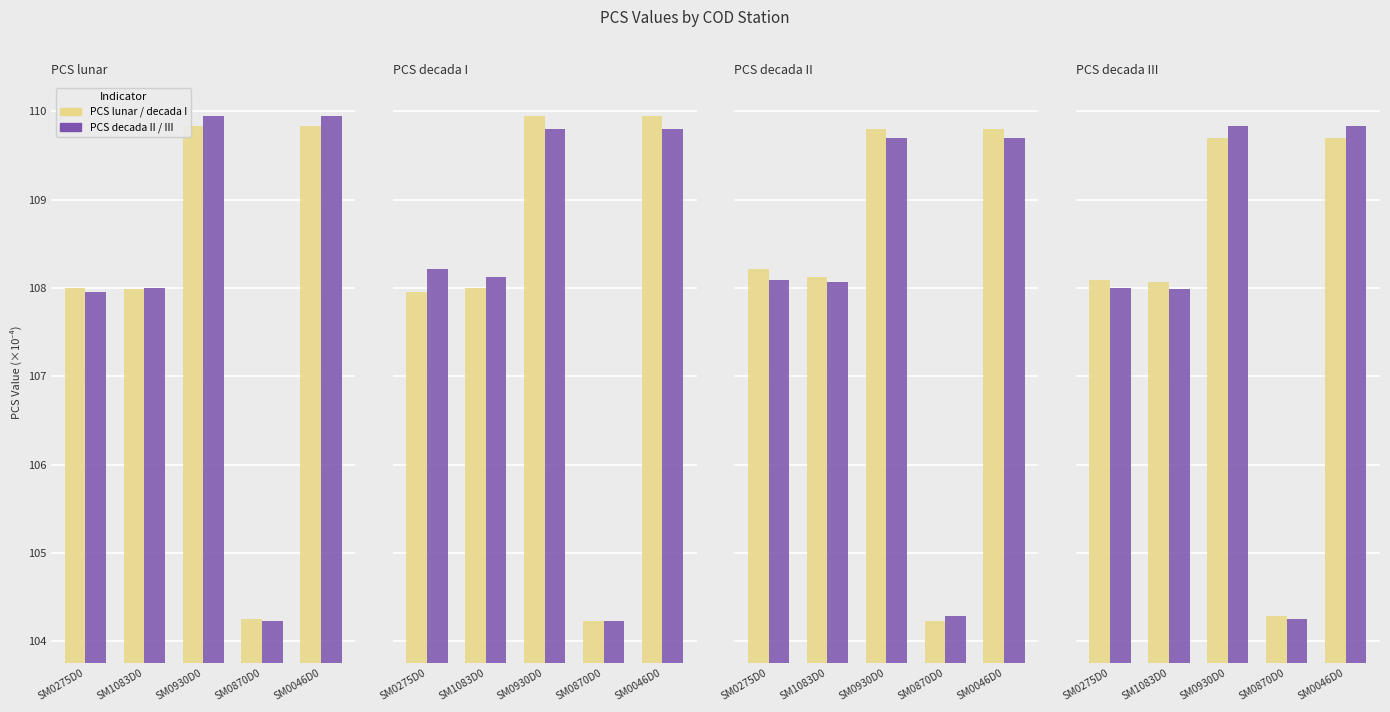

At which label is PCS decada II / III closest to 107?

SM1083D0